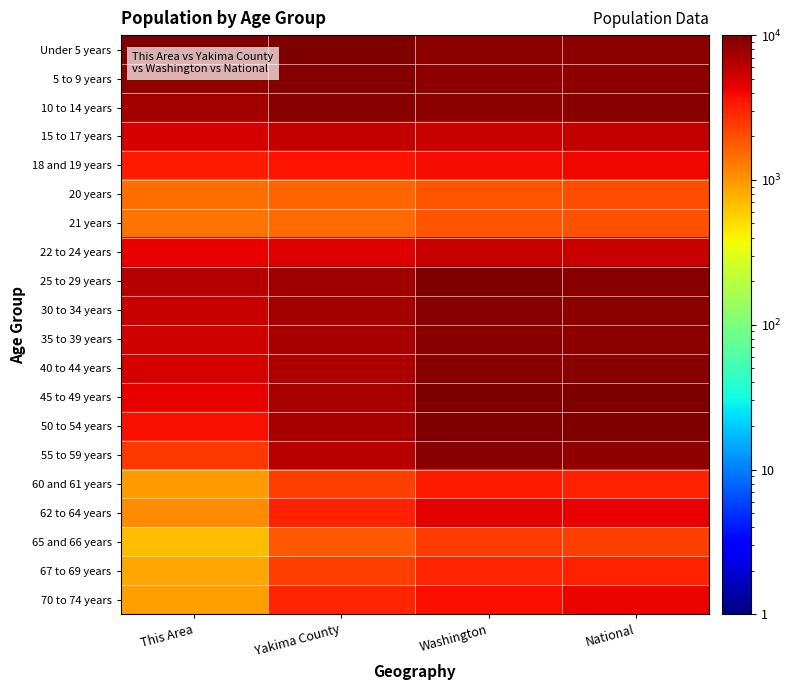

What is the total value across all series at This Area?

78468.6